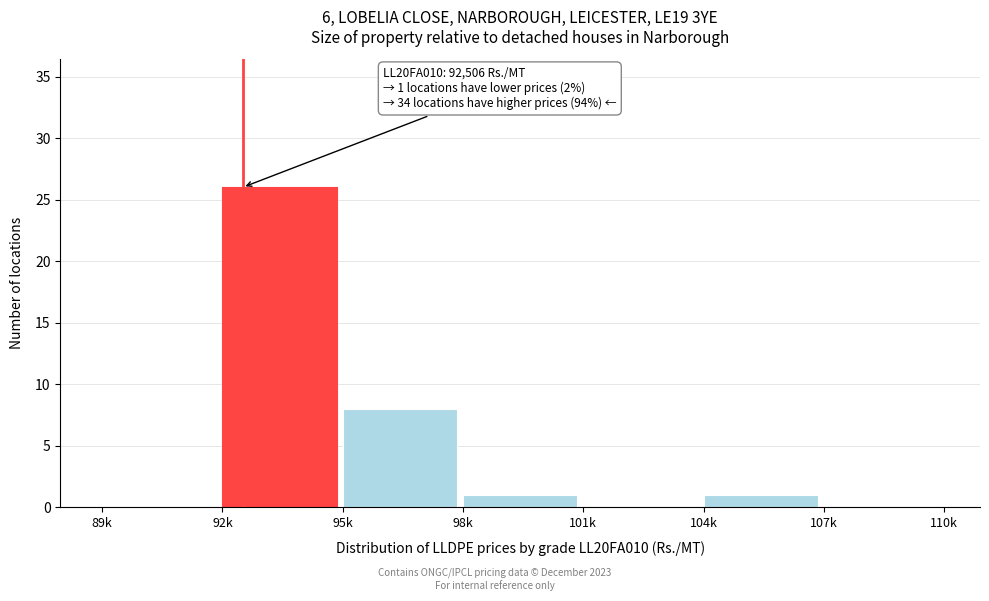

Reading left to right, what are all the values shown in this chart?

89k=0	92k=26	95k=8	98k=1	101k=0	104k=1	107k=0